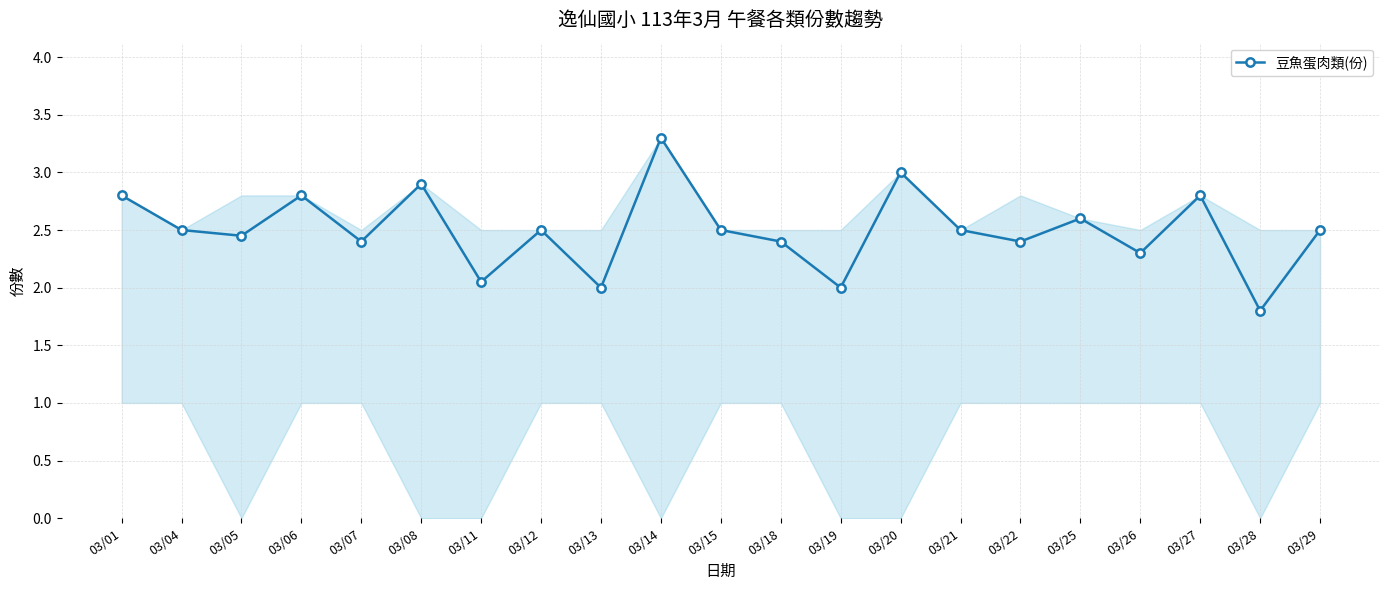

What is the difference between the values at 03/26 and 03/13?

0.3